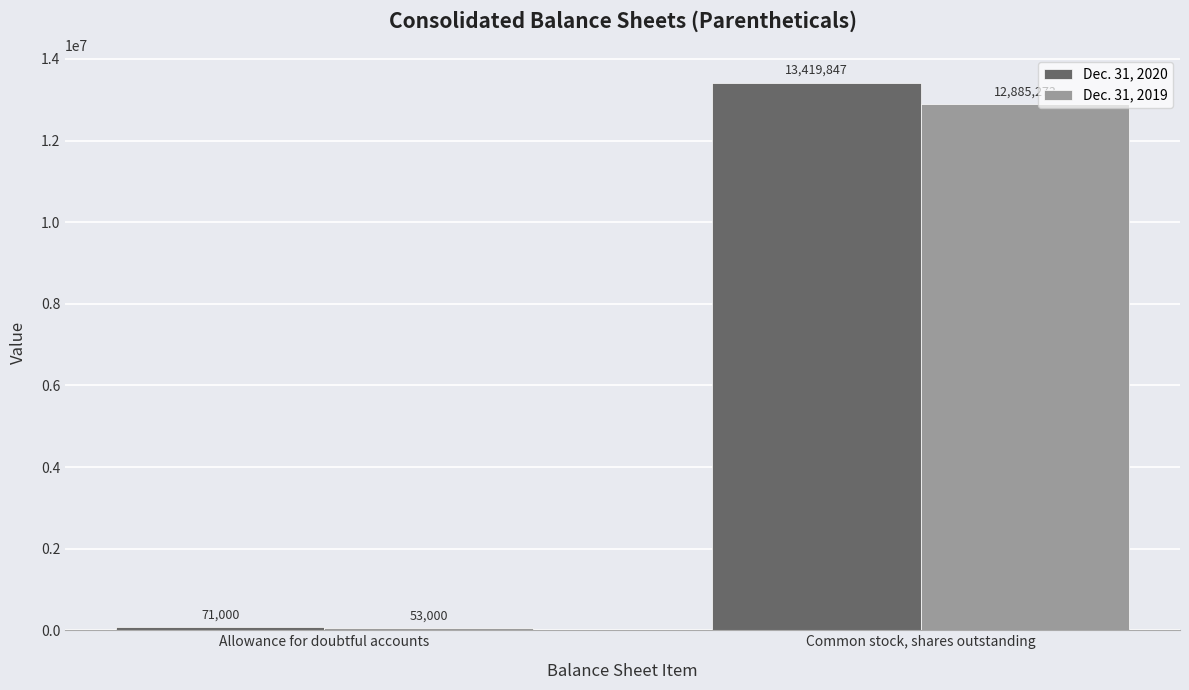

At which category is the sum across all series the highest?

Common stock, shares outstanding